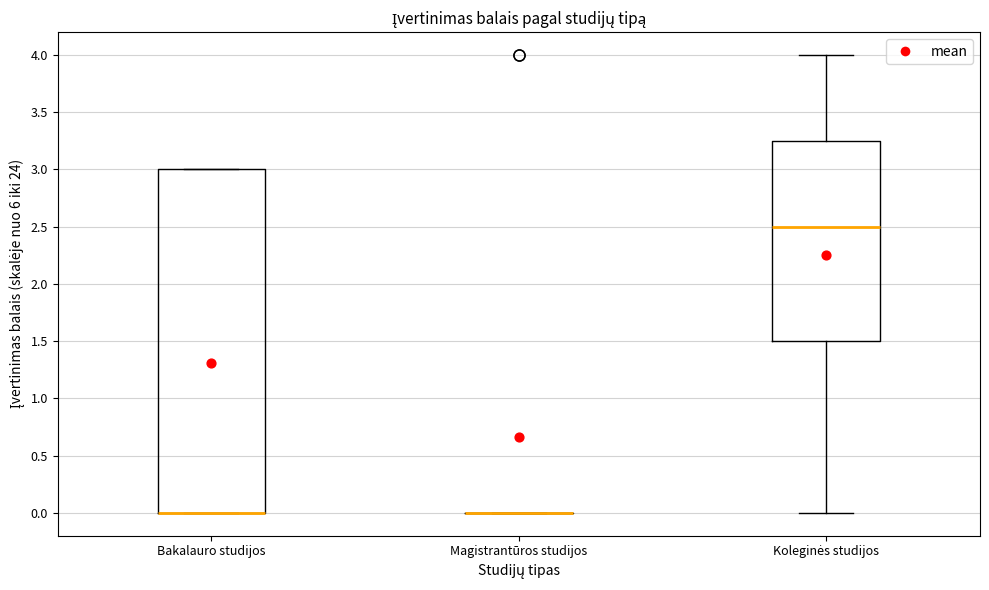

Reading left to right, transcribe this box plot: for each box, give where its median line is, the range the box spans, and where its two whiskers end, as read against the y-axis. The values are not printed on the chart, so give them approximately, as read against the axis.

Bakalauro studijos: median 0.00 (drawn on the box's lower edge), box 0.00 to 3.00, whiskers 0.00 to 3.00
Magistrantūros studijos: box collapsed to a line at 0.00, whiskers 0.00 to 0.00
Koleginės studijos: median 2.50, box 1.50 to 3.25, whiskers 0.00 to 4.00